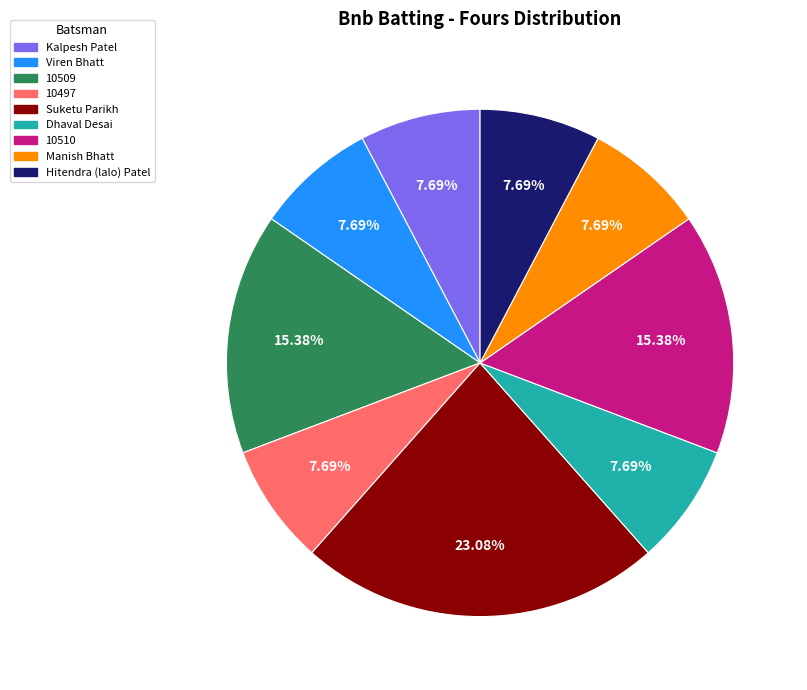

What is the ratio of the value at Hitendra (lalo) Patel to the value at Manish Bhatt?

1.0